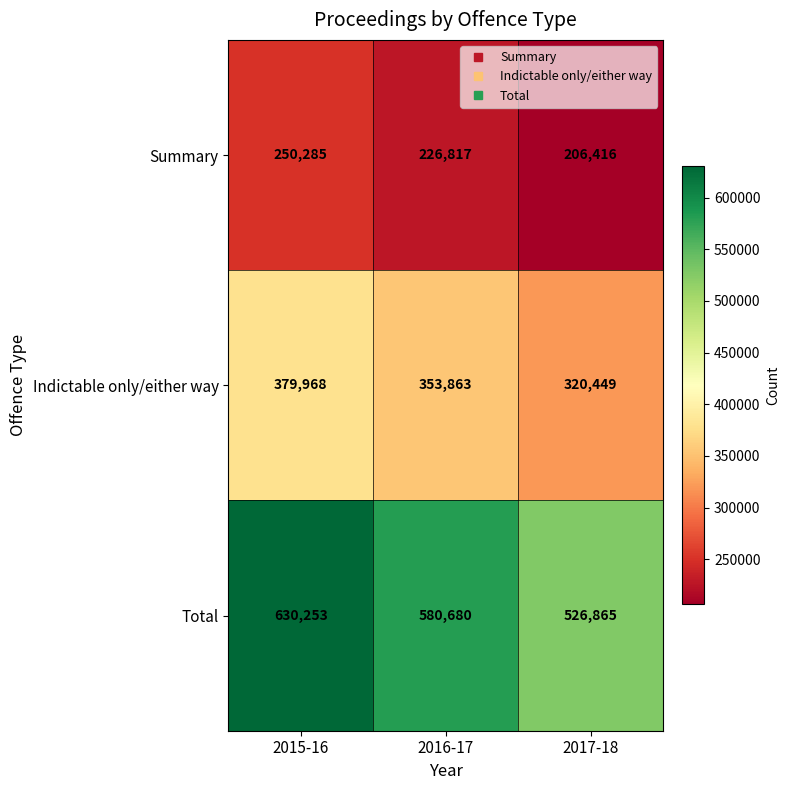

At which label does Indictable only/either way first exceed 353863?

2015-16